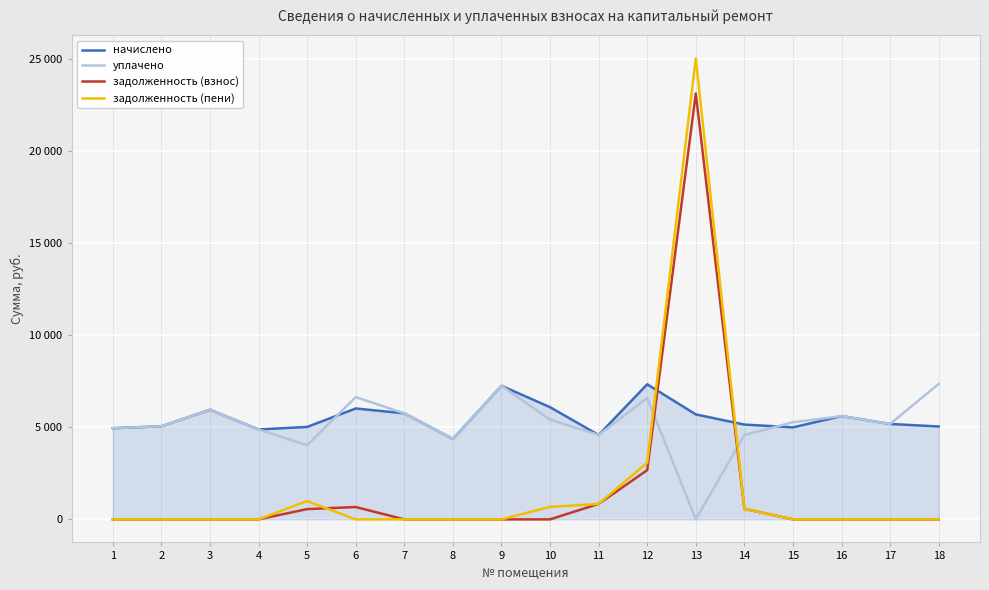

Which label corresponds to the smallest value in the chart?

13